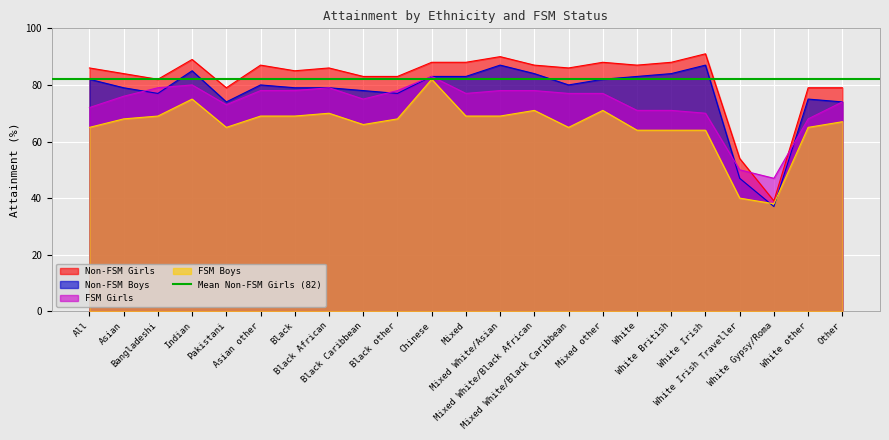

True or false: Non-FSM Girls has a value of 88 at White British.

True